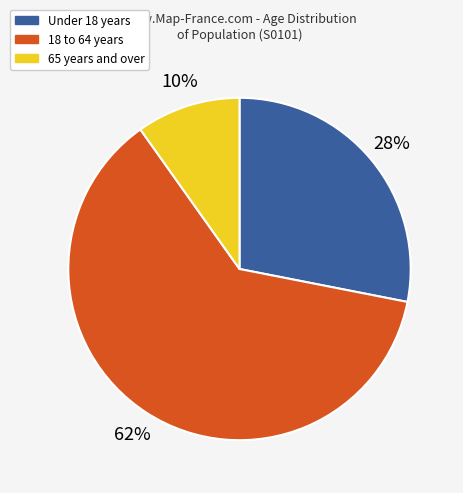

Does any single category account for the majority?

Yes